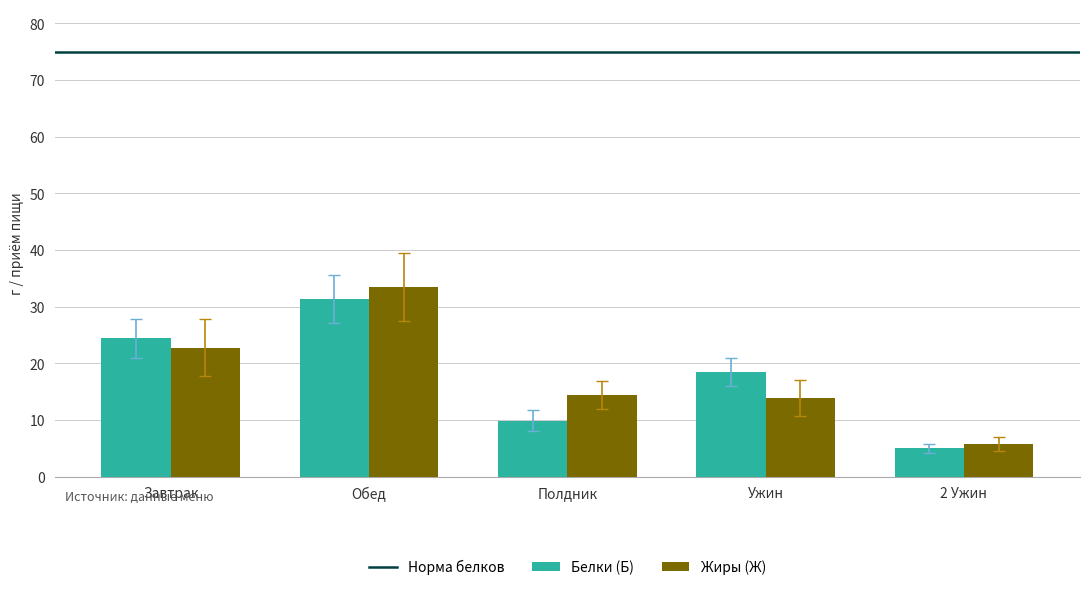

Which series has the largest range (max minus min)?

Жиры (Ж)